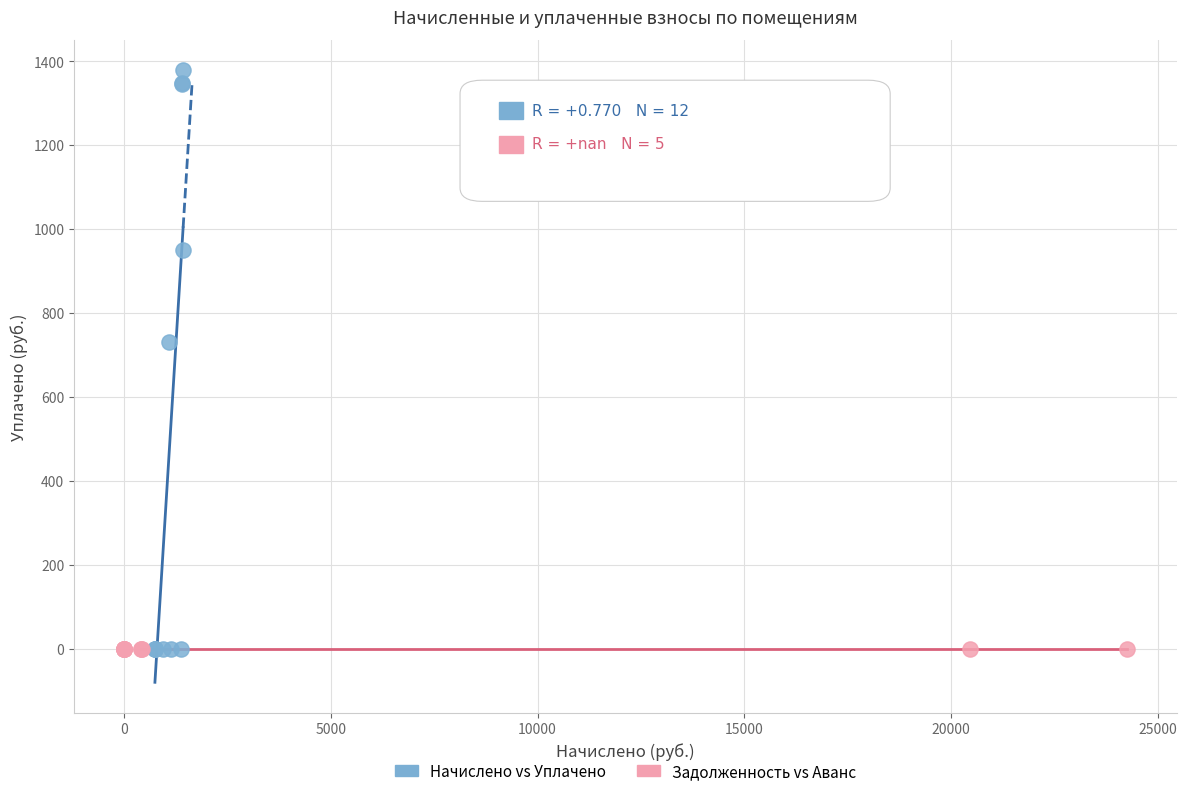

Which series has the widest spread of Y values?

Начислено vs Уплачено